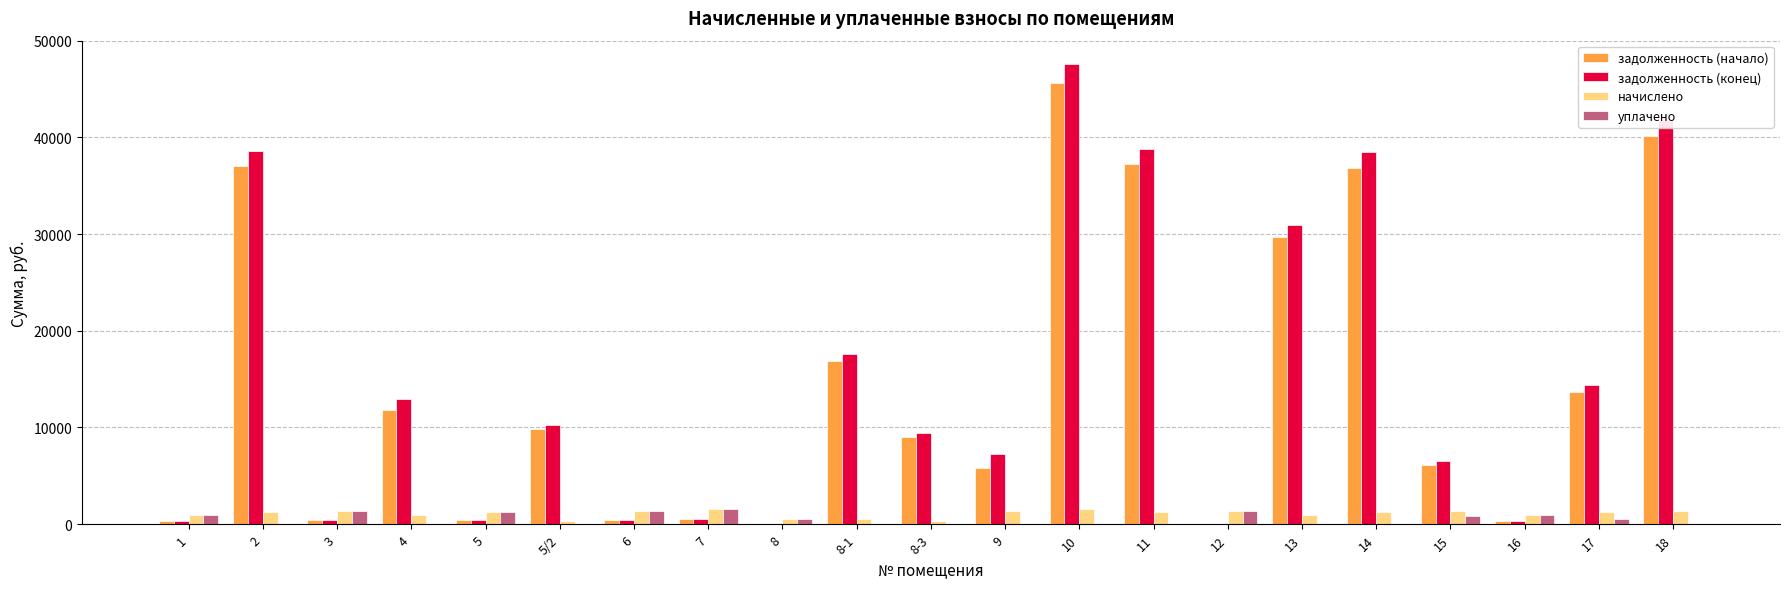

At which category is the sum across all series the highest?

10